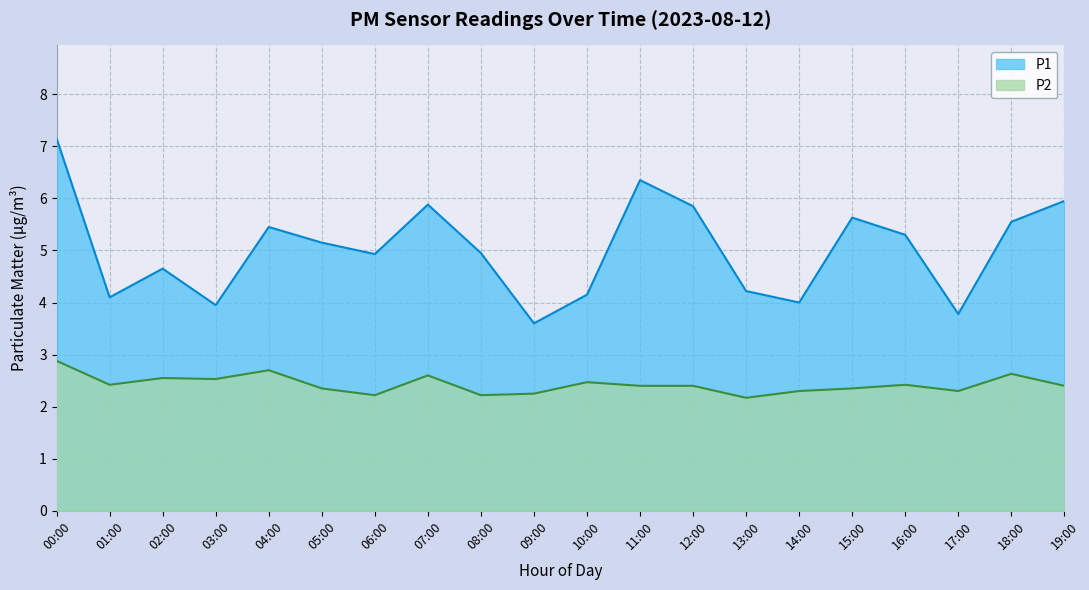

Rank the series at 12:00 from highest to lowest value.

P1, P2